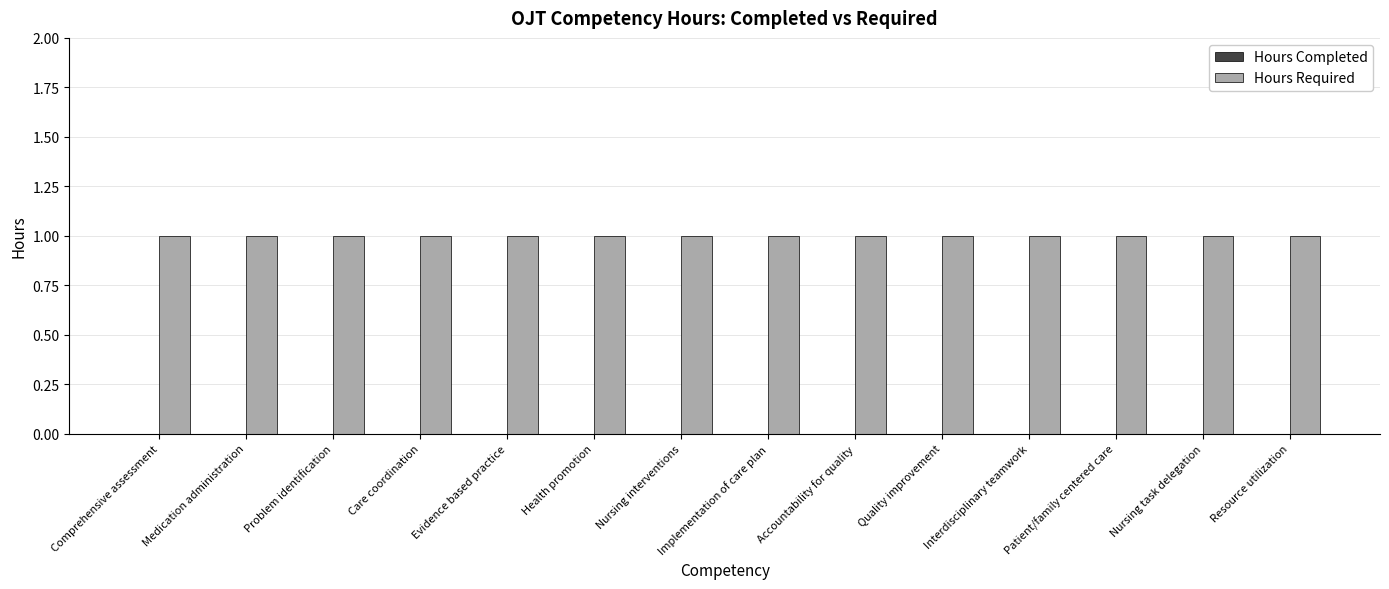

Which series has the largest total across all categories?

Hours Required